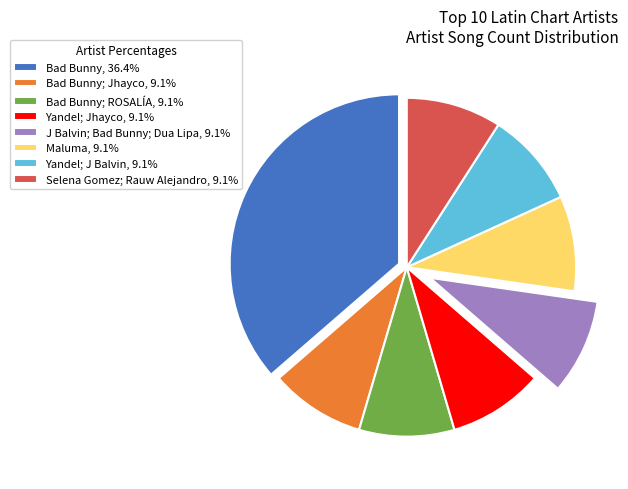

What is the ratio of the value at Selena Gomez; Rauw Alejandro, 9.1% to the value at Bad Bunny; Jhayco, 9.1%?

1.0